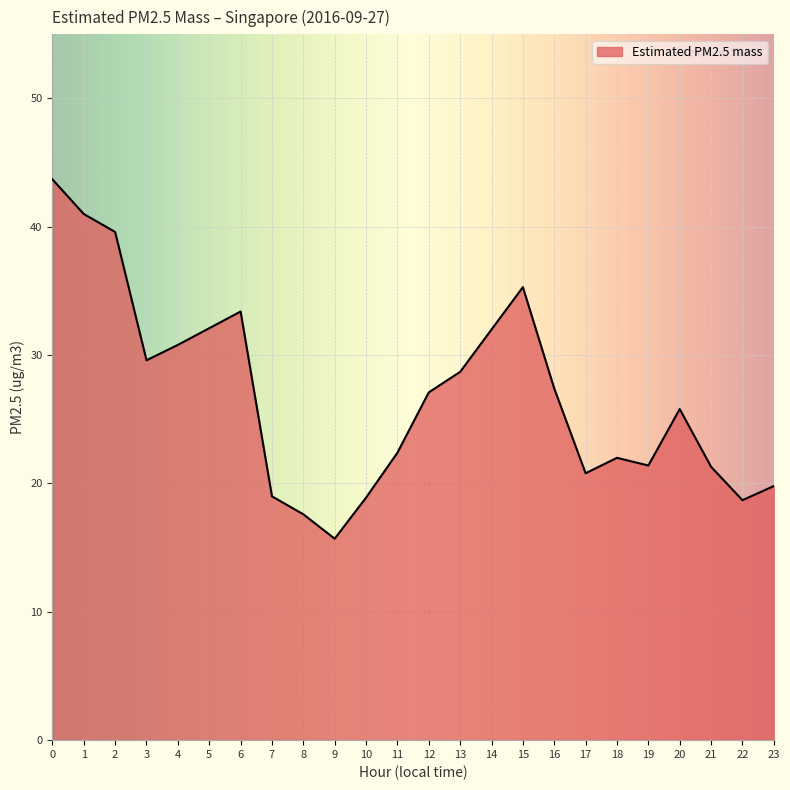

The value at 6 is 33.4. True or false?

True